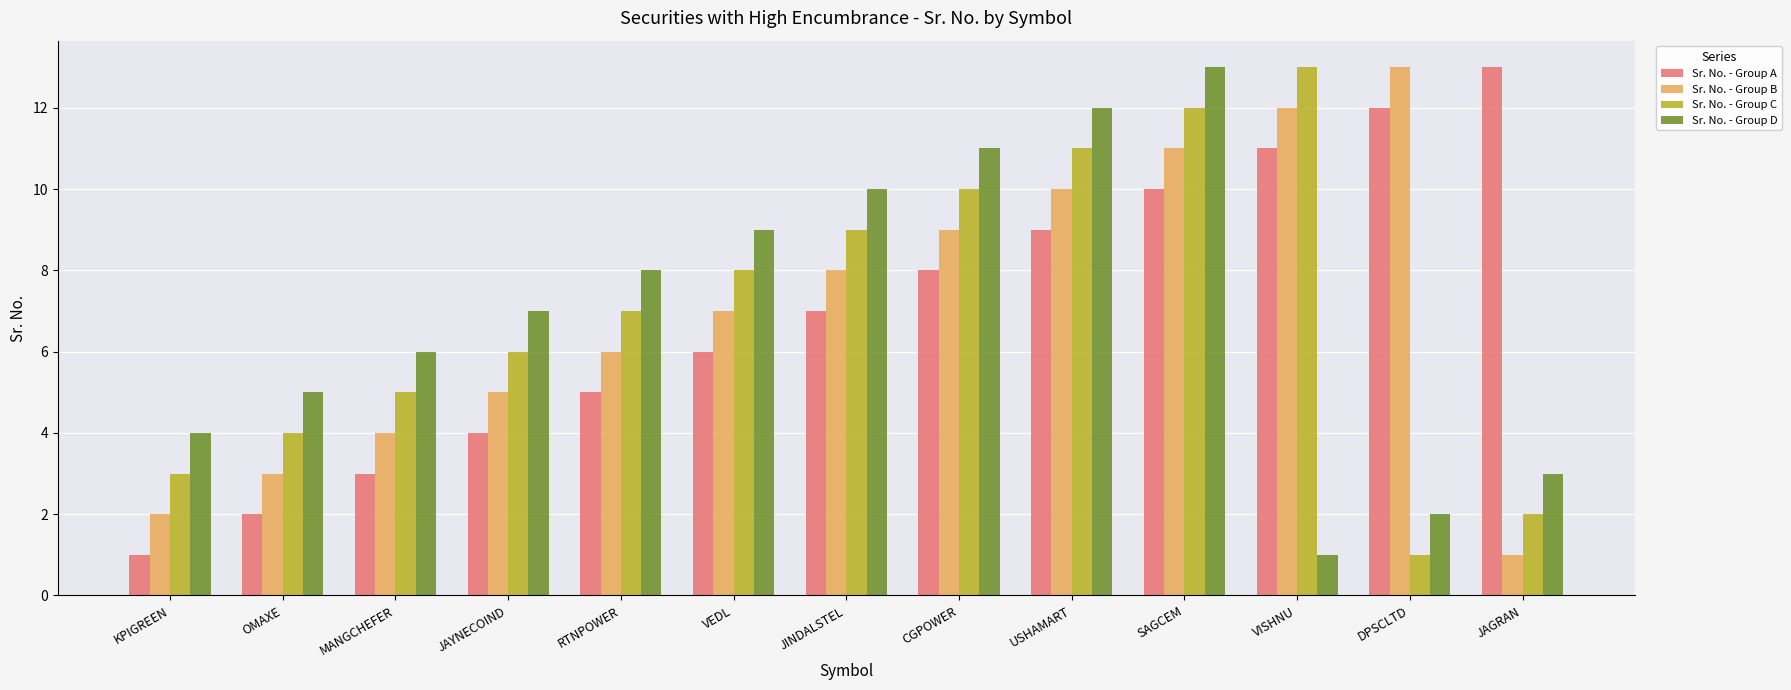

What are all the series names shown in the legend?

Sr. No. - Group A, Sr. No. - Group B, Sr. No. - Group C, Sr. No. - Group D